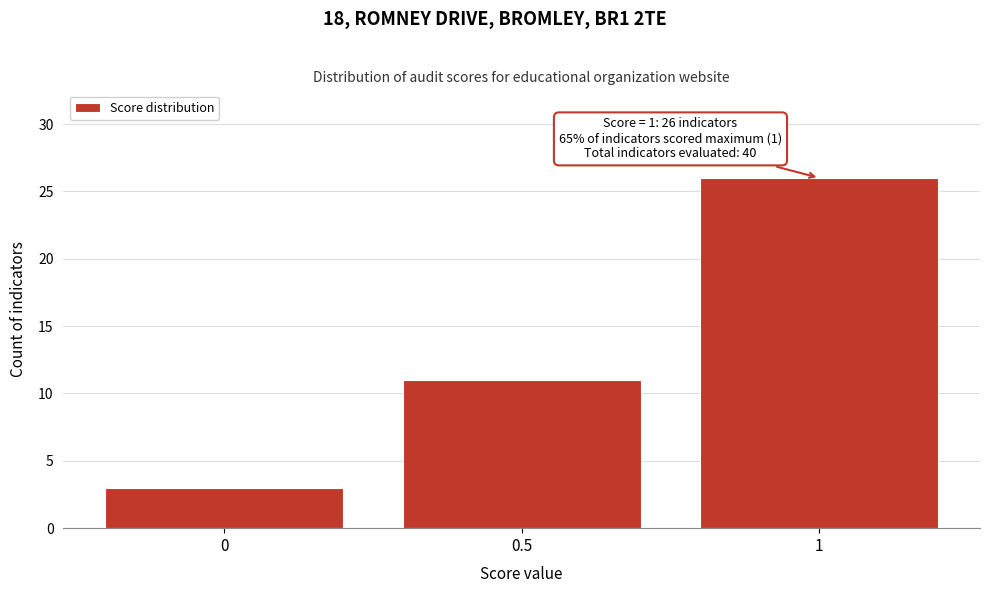

Reading left to right, what are all the values shown in this chart?

3	11	26